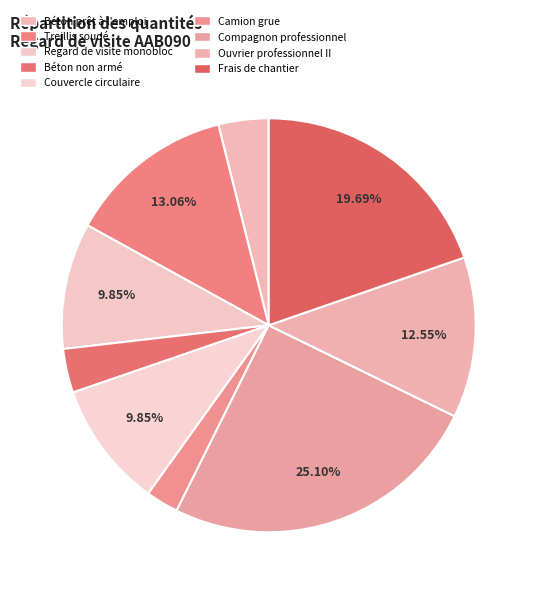

What percentage is the Ouvrier professionnel II slice, to the nearest percent?

13%